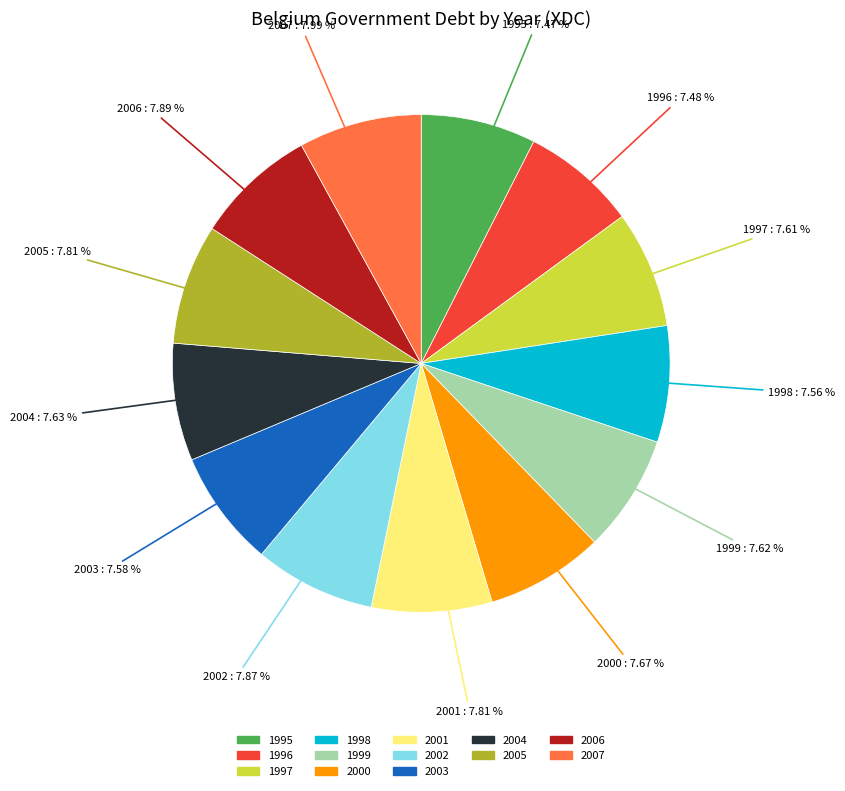

To the nearest percent, what is the average slice percentage?

8%